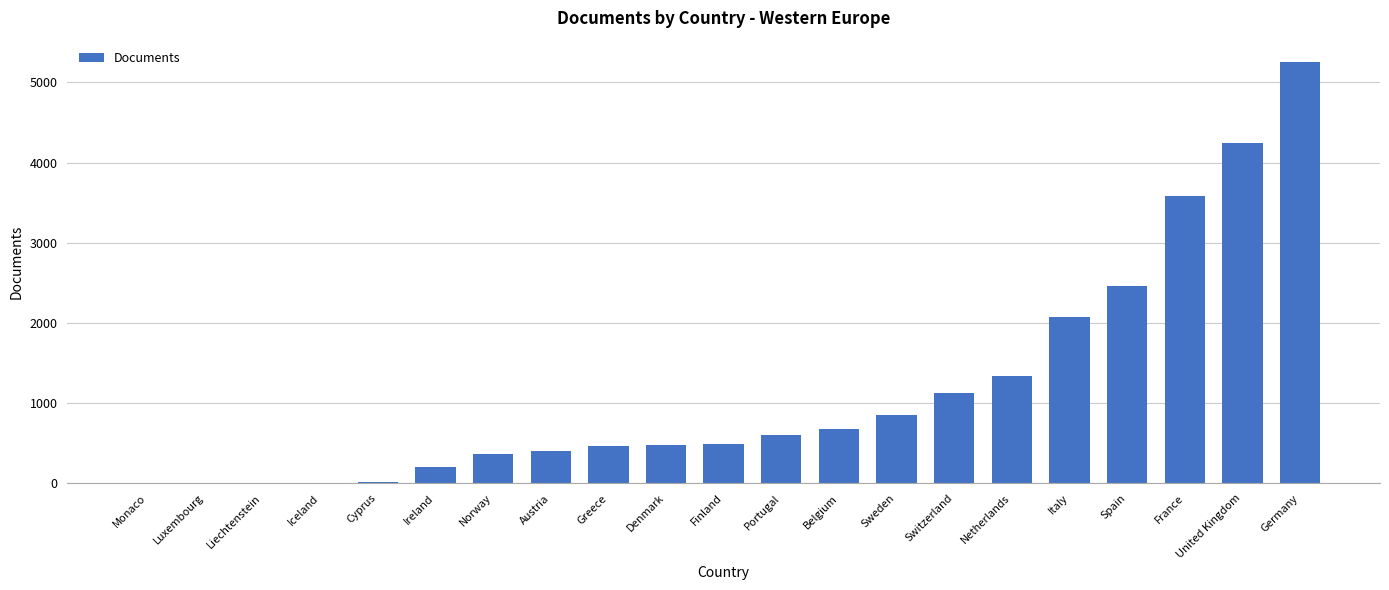

Which label corresponds to the largest value in the chart?

Germany